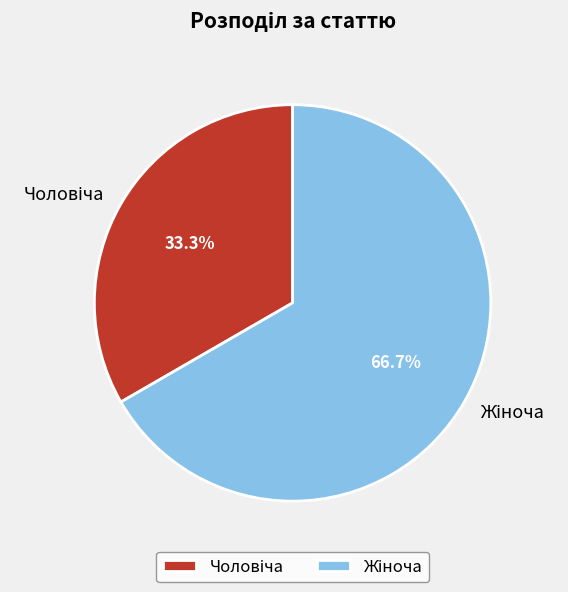

Is there a majority slice in this chart?

Yes